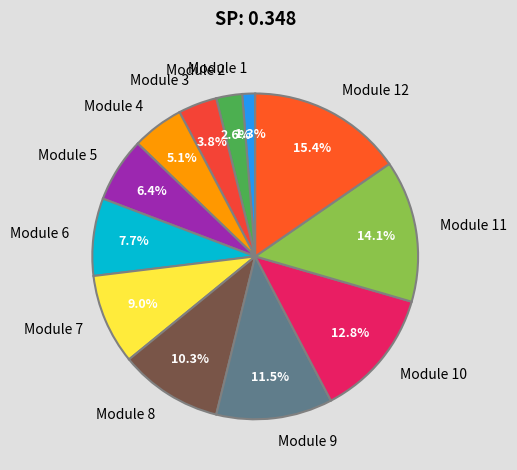

The Module 12 slice represents 15% of the pie. True or false?

True